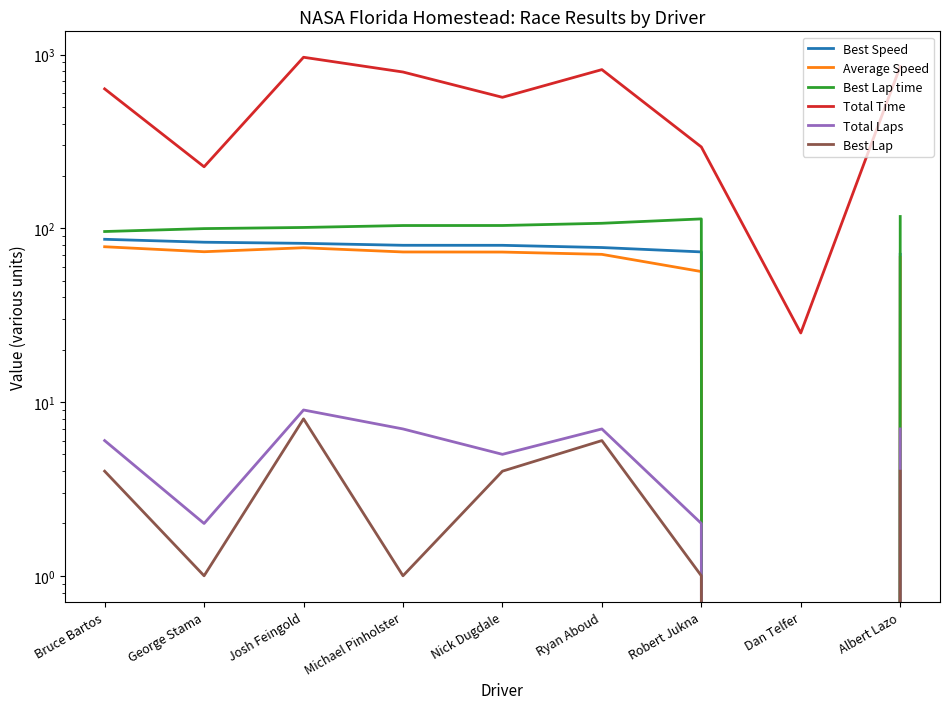

True or false: Best Speed and Total Laps cross at least once.

False